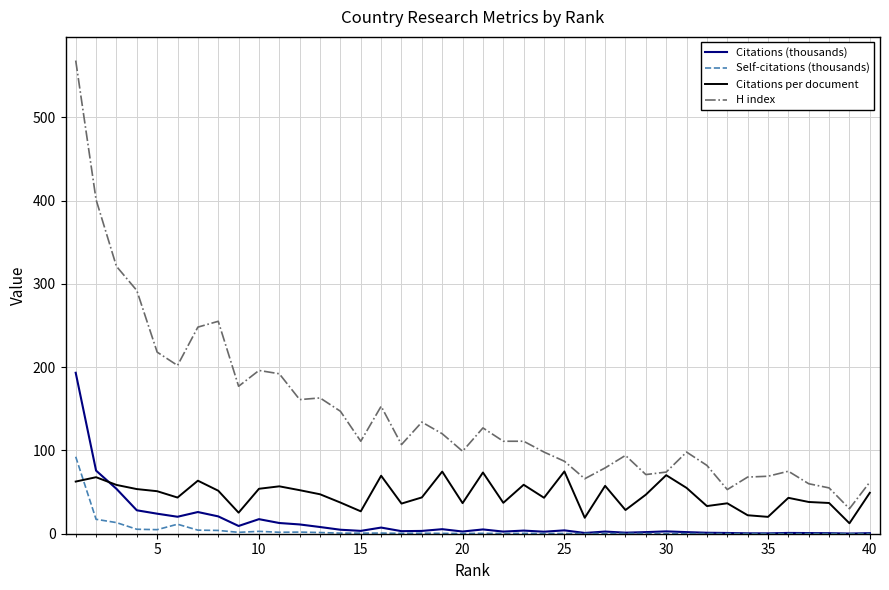

What is the greatest value displayed?

568.0